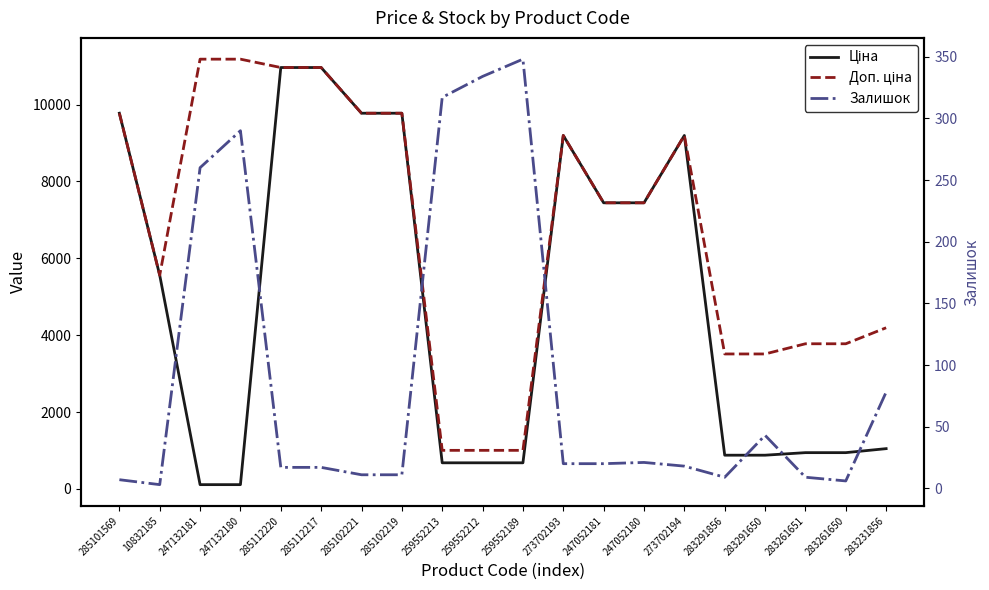

Between 247132181 and 283261651, which series saw the biggest shift?

Доп. ціна